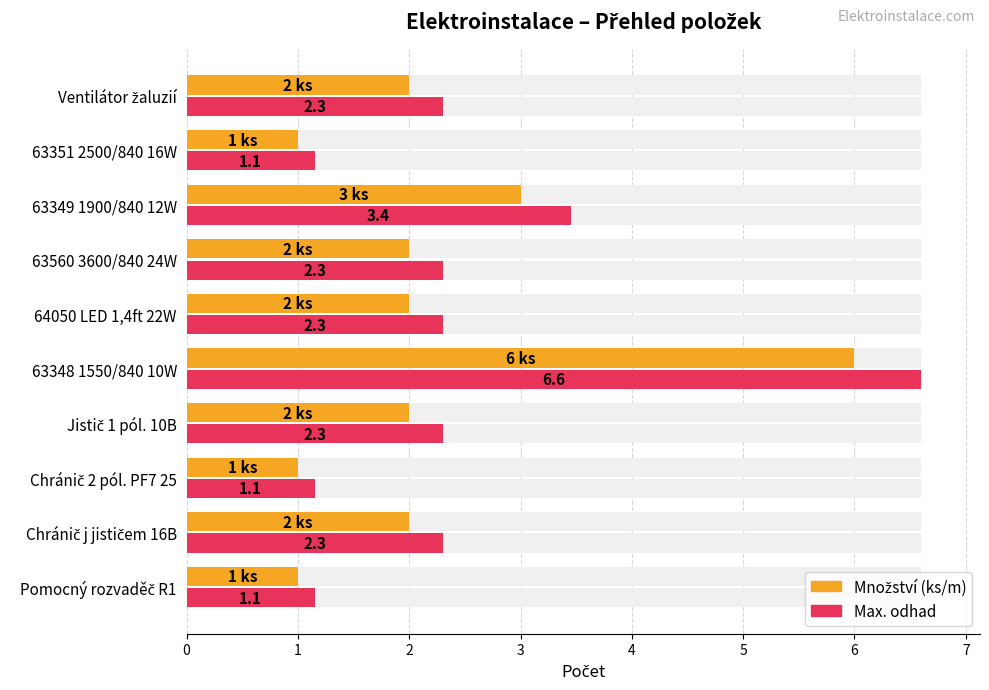

Which series has the largest range (max minus min)?

Max. odhad